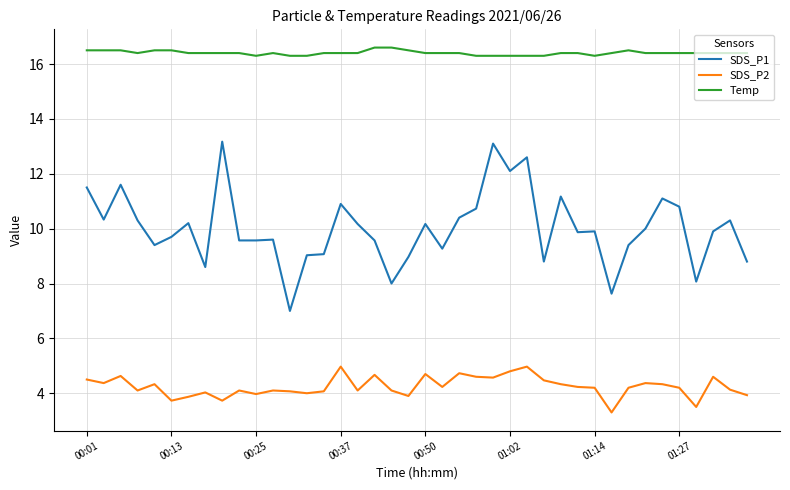

Which series has the largest total across all categories?

Temp